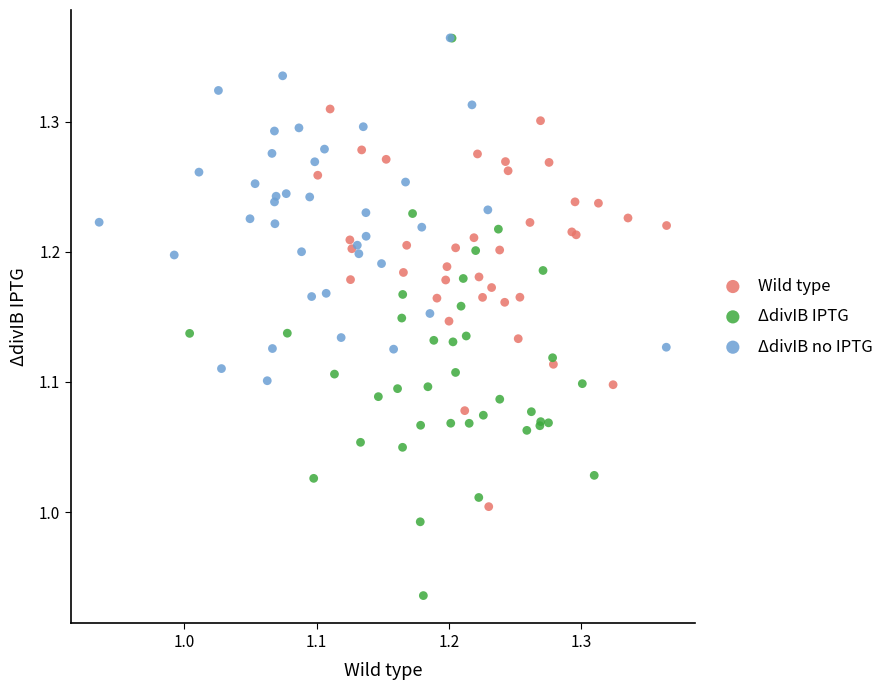

Which series contains the lowest Y value?

ΔdivIB IPTG